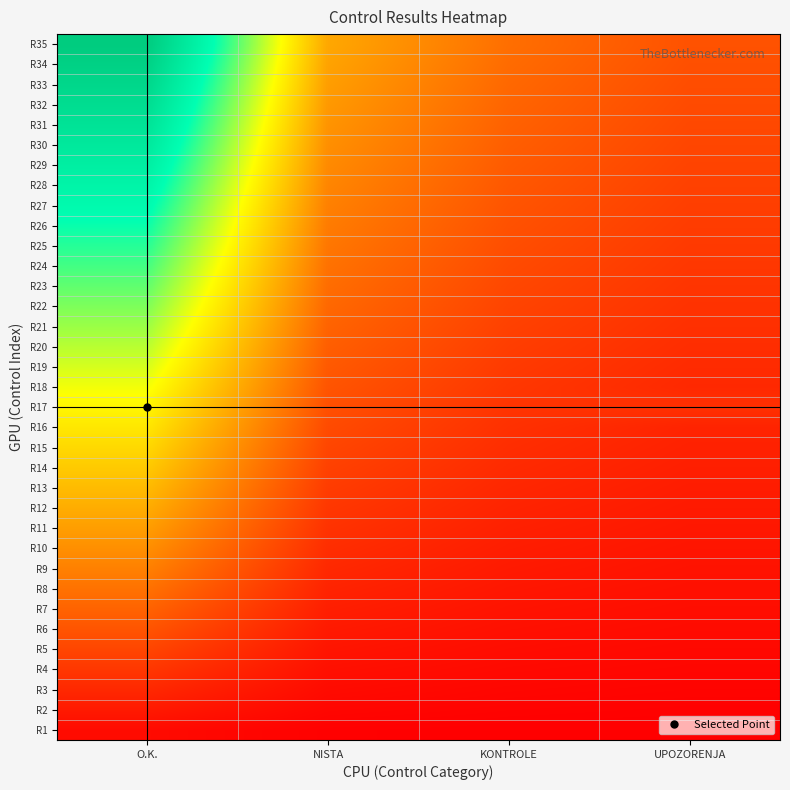

At UPOZORENJA, list the series in order from smallest to largest.

R1, R2, R3, R4, R5, R6, R7, R8, R9, R10, R11, R12, R13, R14, R15, R16, R18, R19, R20, R17, R21, R22, R23, R24, R25, R26, R27, R28, R29, R30, R31, R32, R33, R34, R35